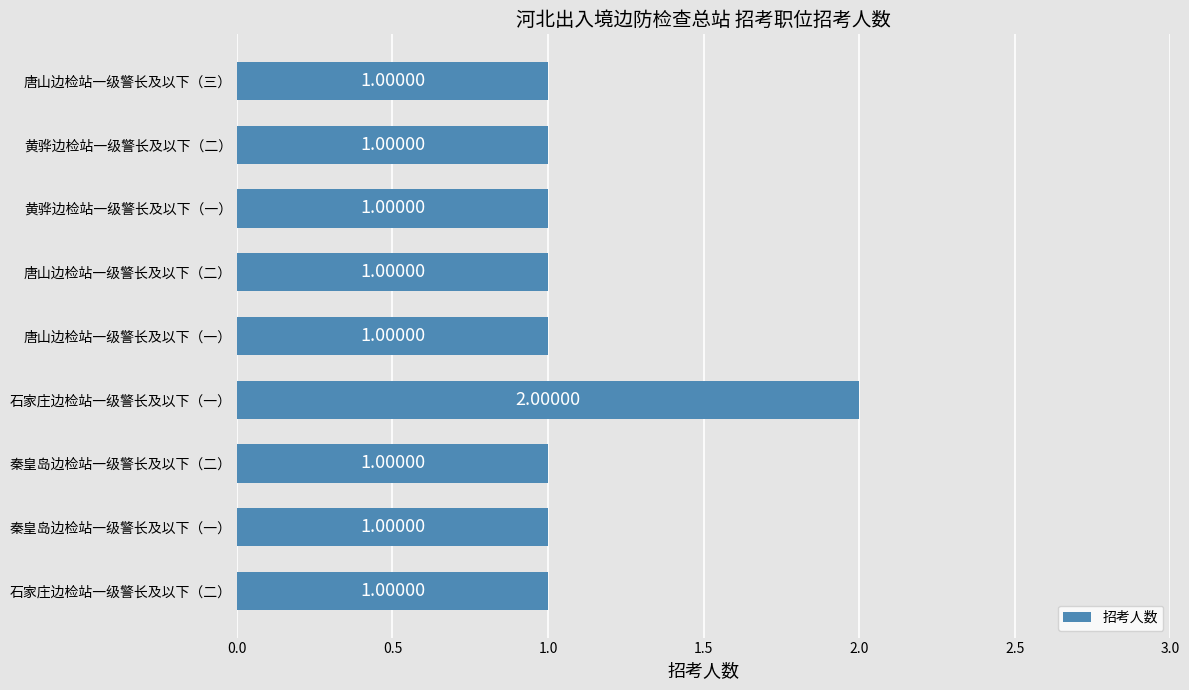

Approximately how many times larger is the value at 黄骅边检站一级警长及以下（一） compared to 石家庄边检站一级警长及以下（一）?

0.5